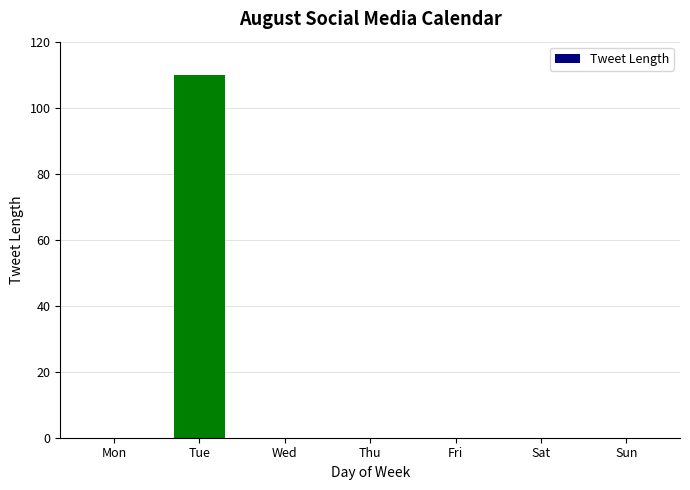

Is it true that the value at Mon is 0?

True